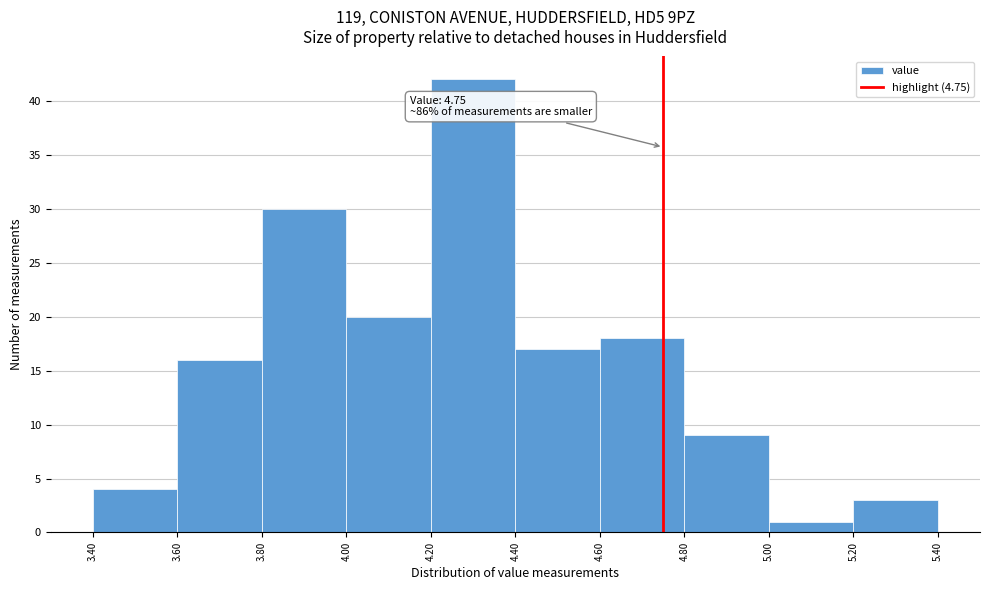

Which range on the x-axis has the tallest bar?

4.20 to 4.40